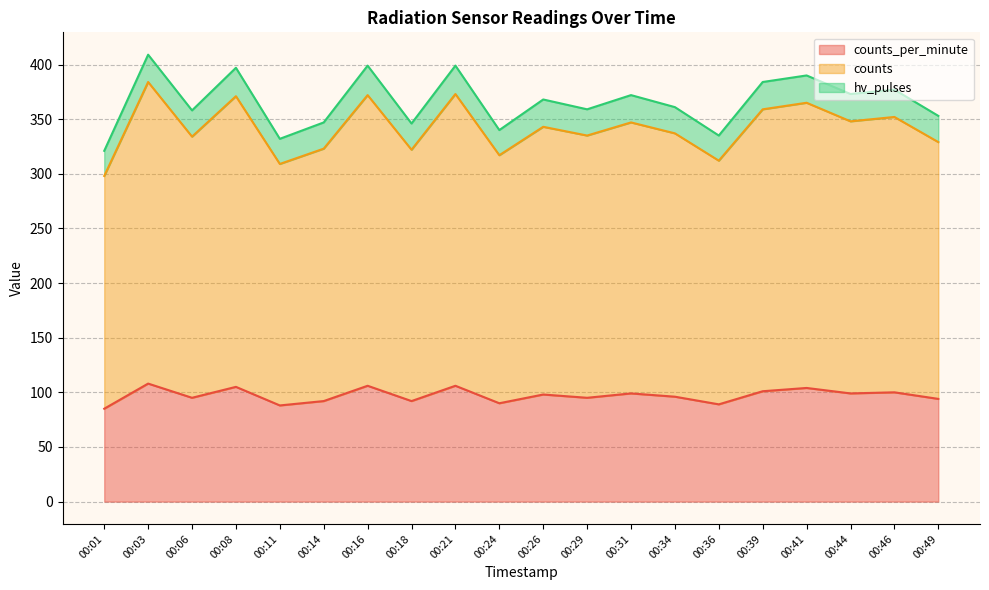

At how many categories does at least one series exceed 293?

20